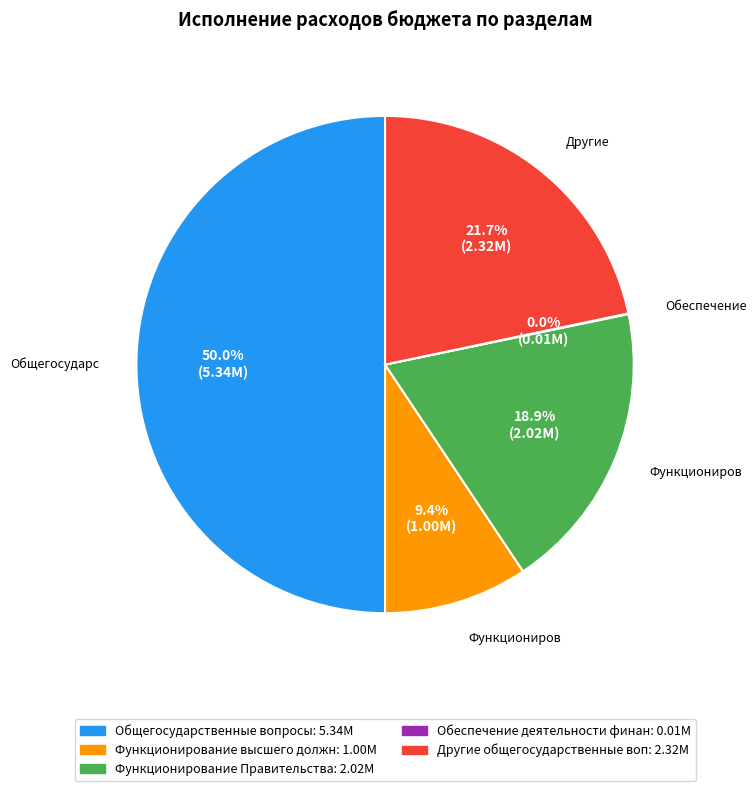

To the nearest percent, what is the average slice percentage?

20%